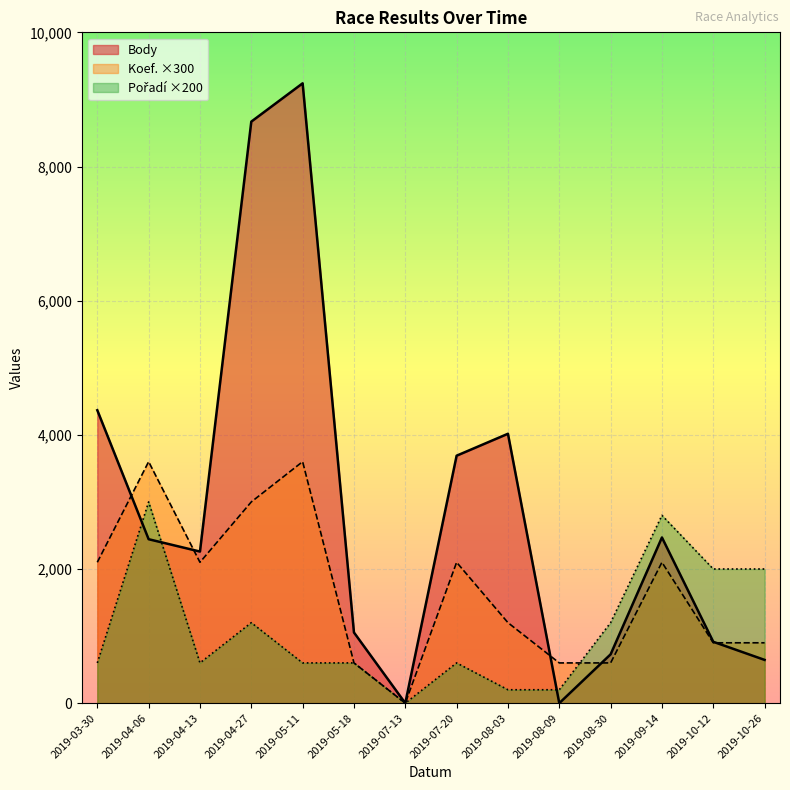

Reading left to right, transcribe all the data shown in this chart.

Body: 2019-03-30=4367	2019-04-06=2444	2019-04-13=2260	2019-04-27=8669	2019-05-11=9240	2019-05-18=1054	2019-07-13=0	2019-07-20=3689	2019-08-03=4016	2019-08-09=0	2019-08-30=728	2019-09-14=2470	2019-10-12=915	2019-10-26=645
Koef.: 2019-03-30=2100	2019-04-06=3600	2019-04-13=2100	2019-04-27=3000	2019-05-11=3600	2019-05-18=600	2019-07-13=0	2019-07-20=2100	2019-08-03=1200	2019-08-09=600	2019-08-30=600	2019-09-14=2100	2019-10-12=900	2019-10-26=900
Pořadí: 2019-03-30=600	2019-04-06=3000	2019-04-13=600	2019-04-27=1200	2019-05-11=600	2019-05-18=600	2019-07-13=0	2019-07-20=600	2019-08-03=200	2019-08-09=200	2019-08-30=1200	2019-09-14=2800	2019-10-12=2000	2019-10-26=2000